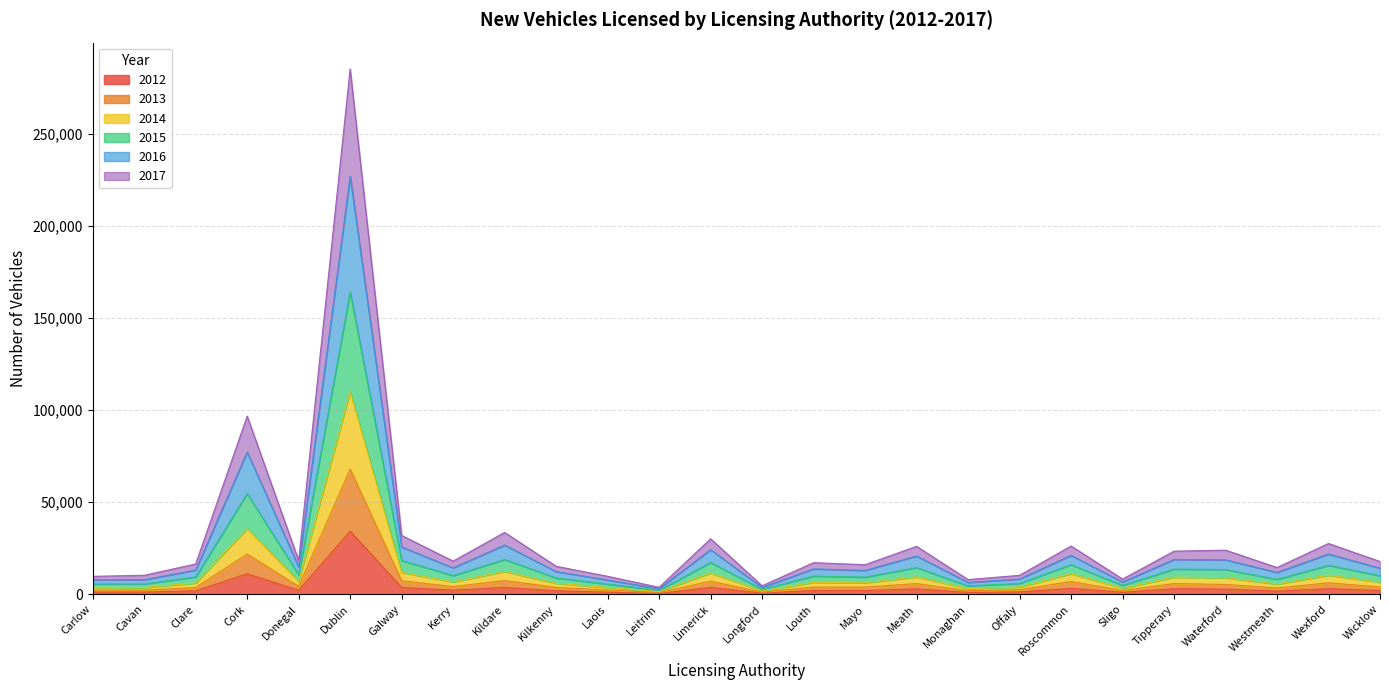

What are all the series names shown in the legend?

2012, 2013, 2014, 2015, 2016, 2017